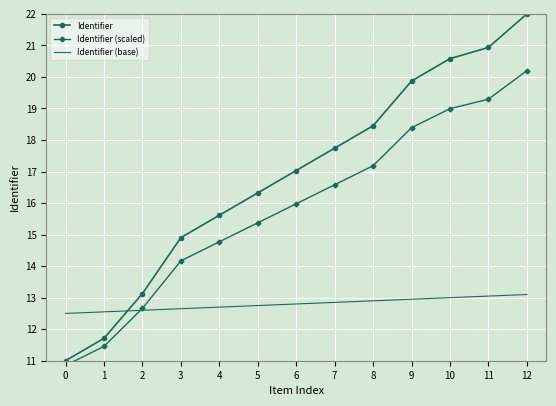

Rank the series by their maximum value, from lowest to highest.

Identifier (base), Identifier (scaled), Identifier